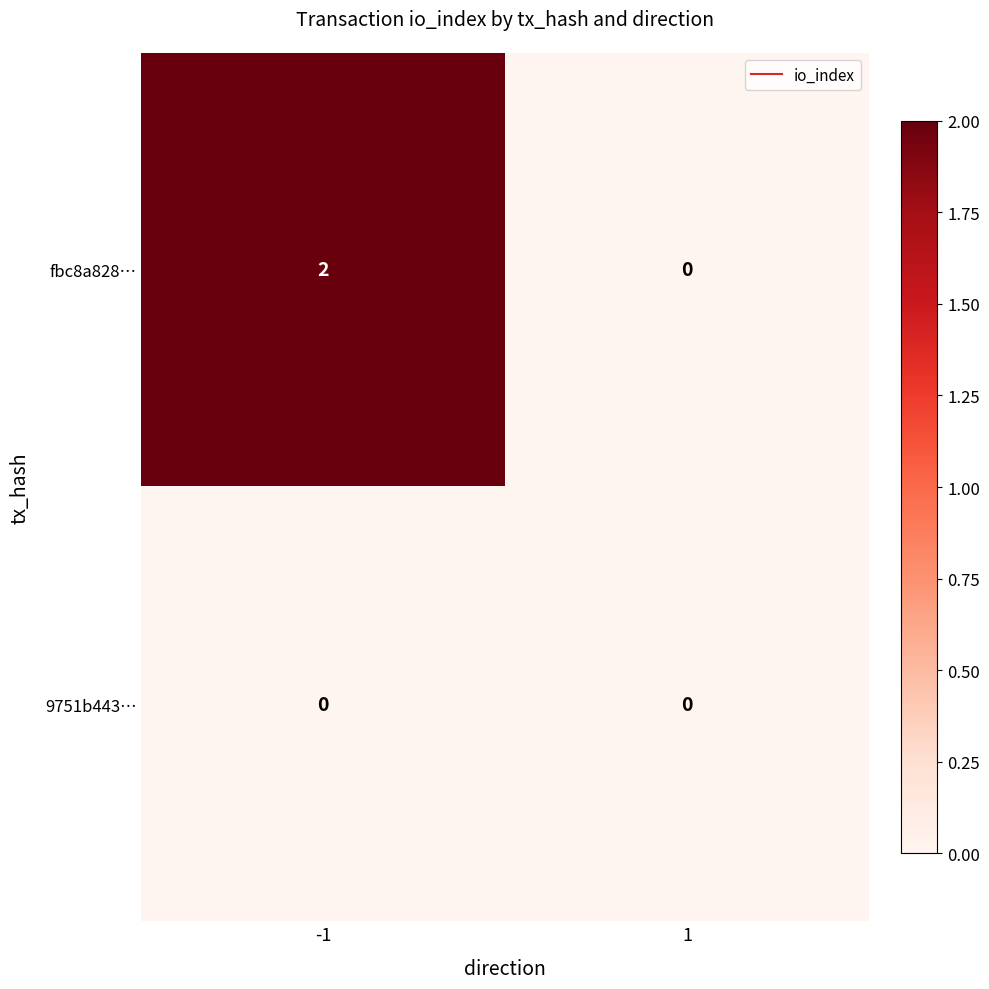

Between -1 and 1, which series saw the biggest shift?

fbc8a828…